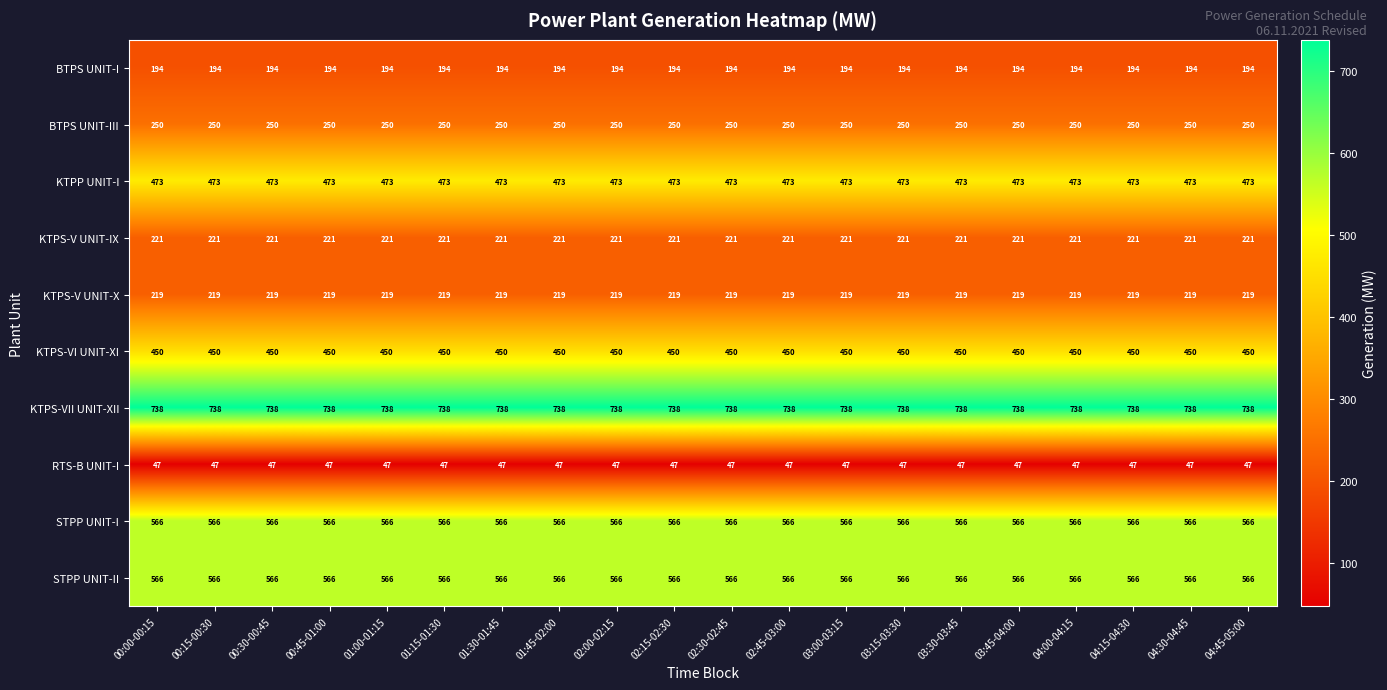

What is the sum of all STPP UNIT-I values?

11320